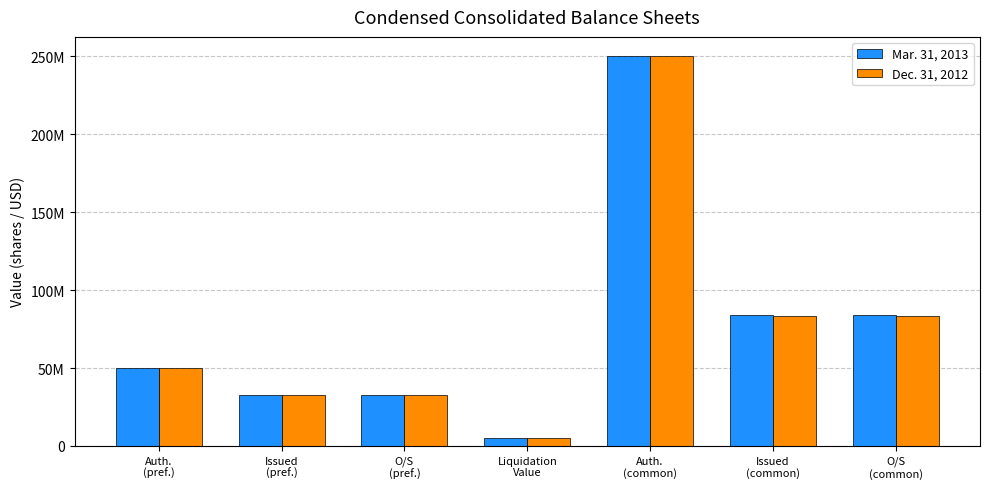

Are the bars horizontal?

No